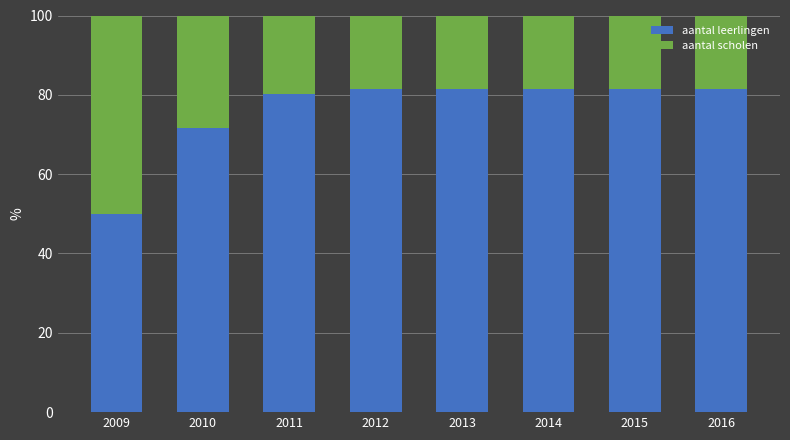

What is the sum of all aantal leerlingen values?

609.0